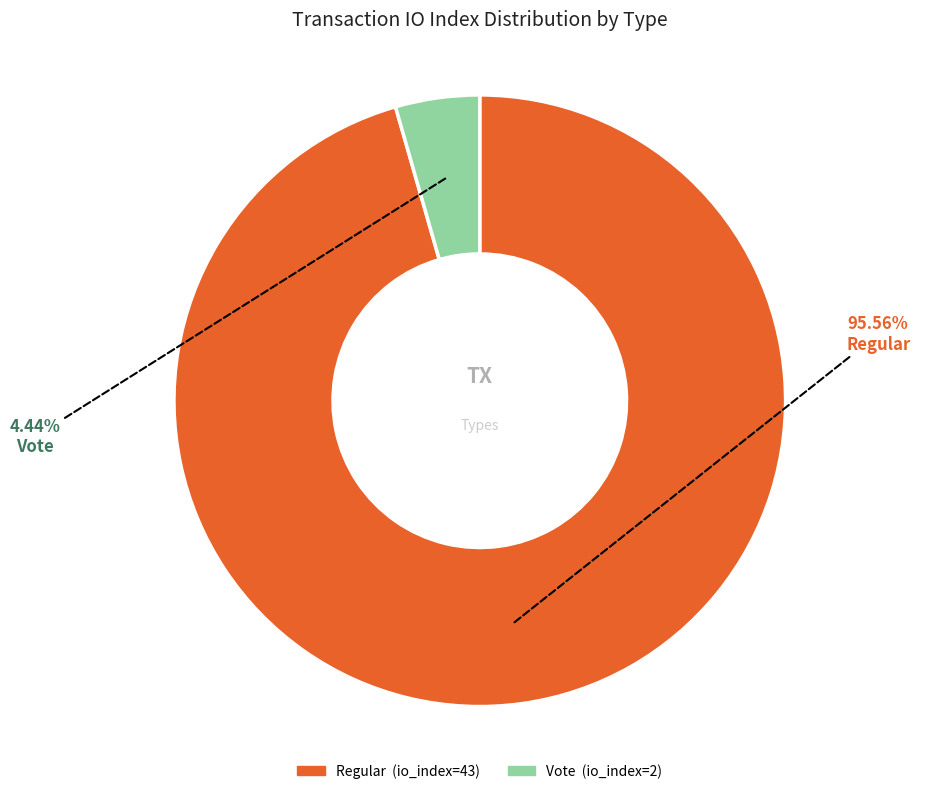

Which slice is the largest?

Regular (io_index=43)